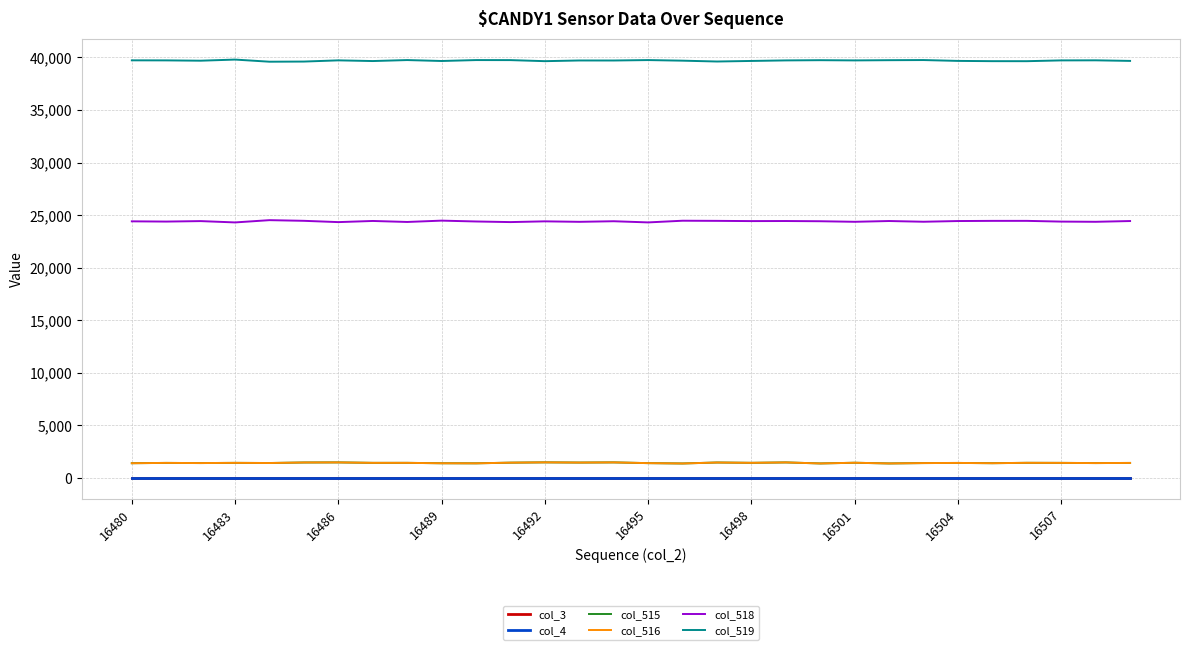

Is this an area chart (filled region under the line)?

No